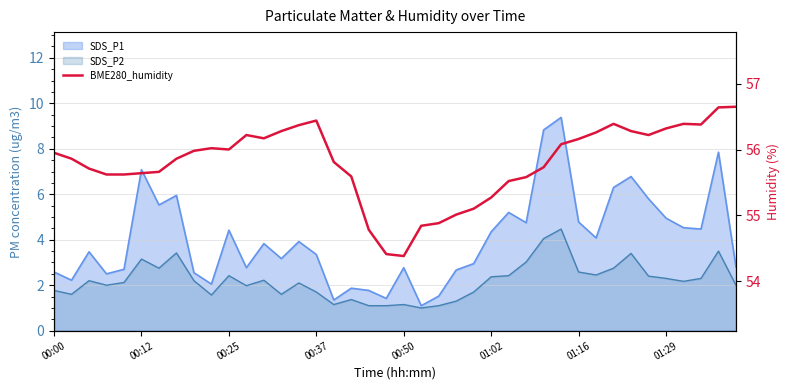

How many values are below 55?

5